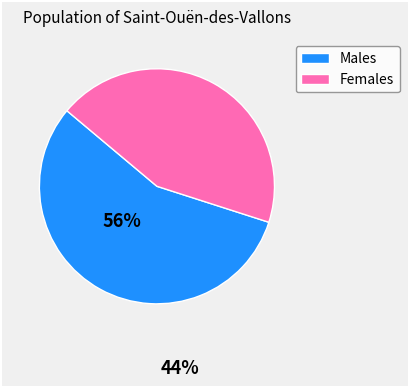

Does any single category account for the majority?

Yes